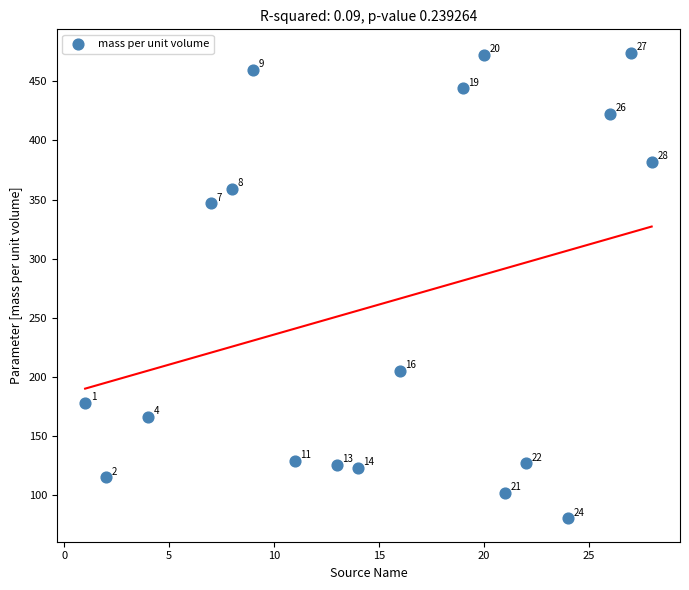

What Y value in the scatter plot is closest to 277?

346.8